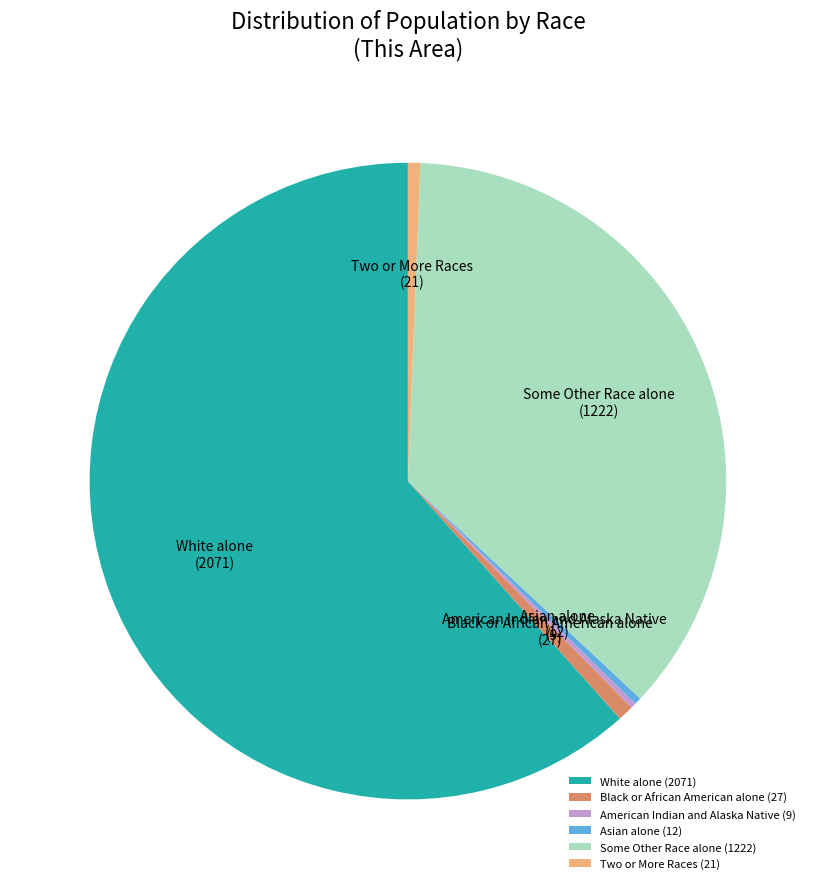

Is there a majority slice in this chart?

Yes